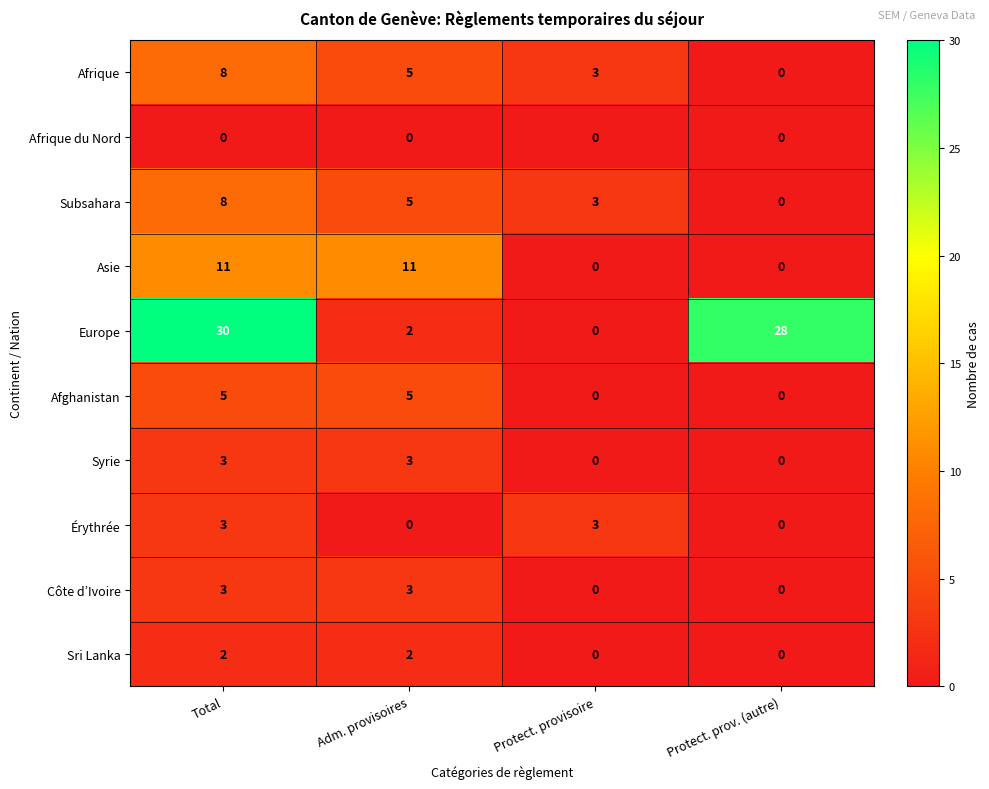

True or false: Subsahara has a value of 0 at Protect. prov. (autre).

True